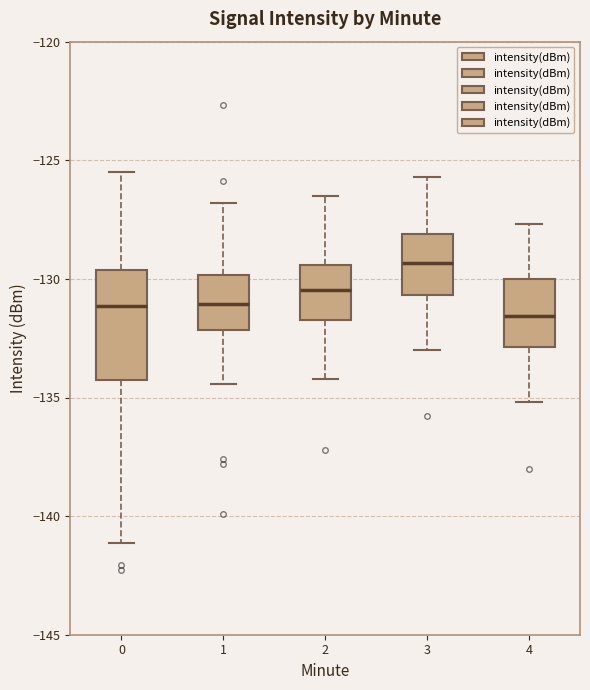

Reading left to right, transcribe this box plot: for each box, give where its median line is, the range the box spans, and where its two whiskers end, as read against the y-axis. The values are not printed on the chart, so give them approximately, as read against the axis.

0: median -131.0, box -134.5 to -129.5, whiskers -141.0 to -125.5
1: median -131.0, box -132.0 to -130.0, whiskers -134.5 to -127.0
2: median -130.5, box -131.5 to -129.5, whiskers -134.0 to -126.5
3: median -129.5, box -130.5 to -128.0, whiskers -133.0 to -125.5
4: median -131.5, box -133.0 to -130.0, whiskers -135.0 to -127.5